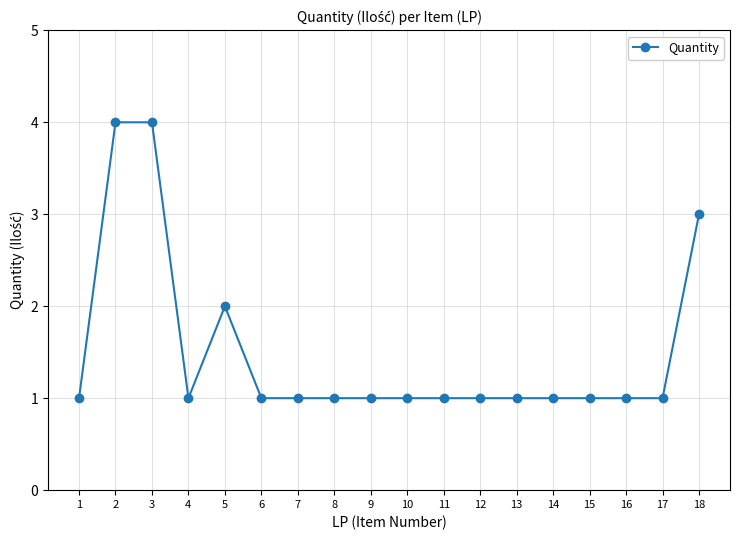

What is the sum of the values at 6 and 16?

2